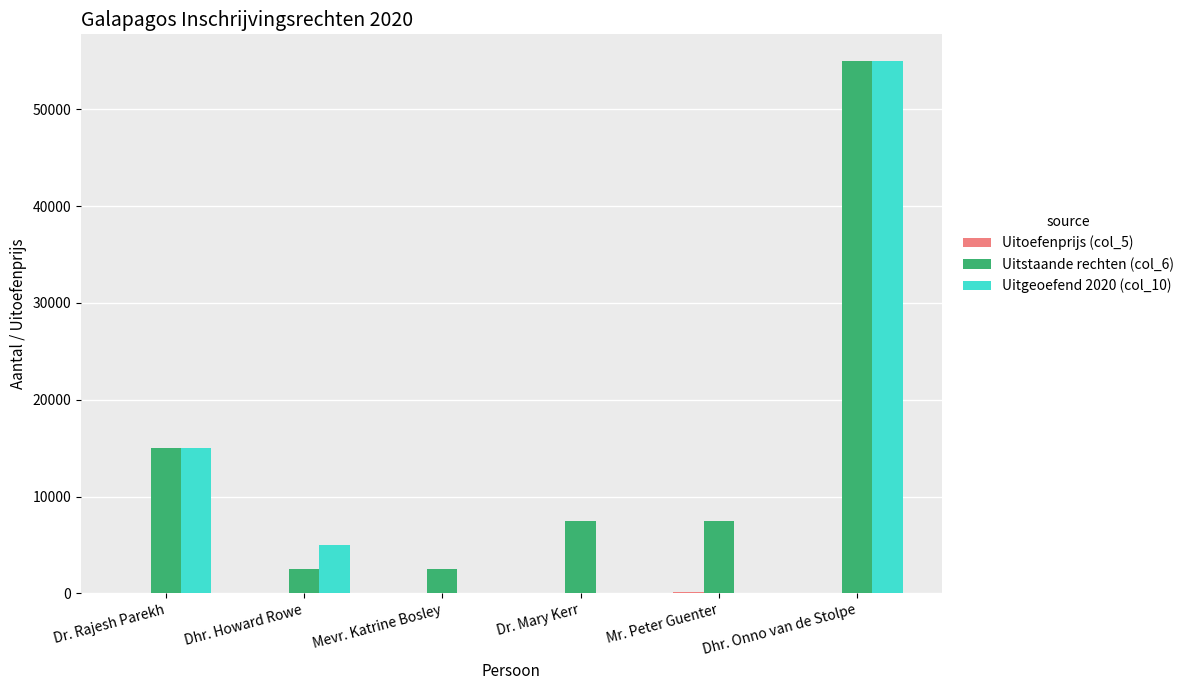

At which category is the sum across all series the highest?

Dhr. Onno van de Stolpe